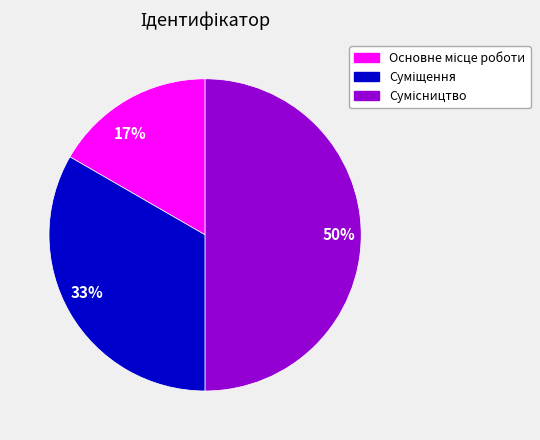

Rank the categories by value from highest to lowest.

50%, 33%, 17%